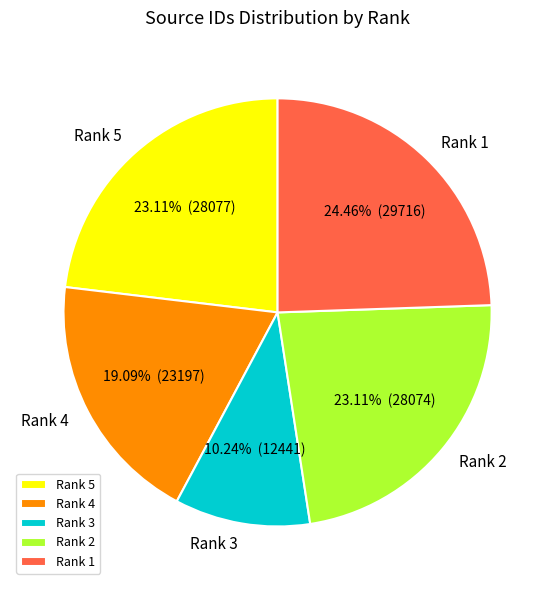

How many slices are in this pie chart?

5